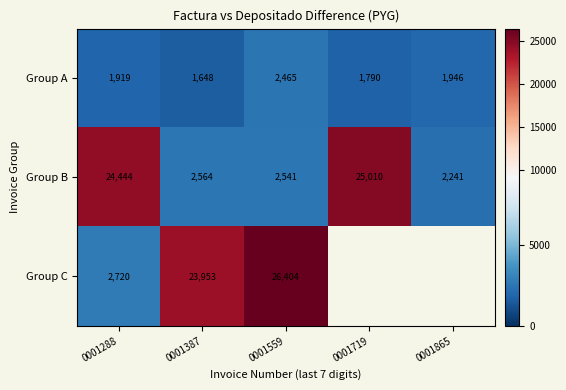

Between 0001288 and 0001559, which series saw the biggest shift?

Group C